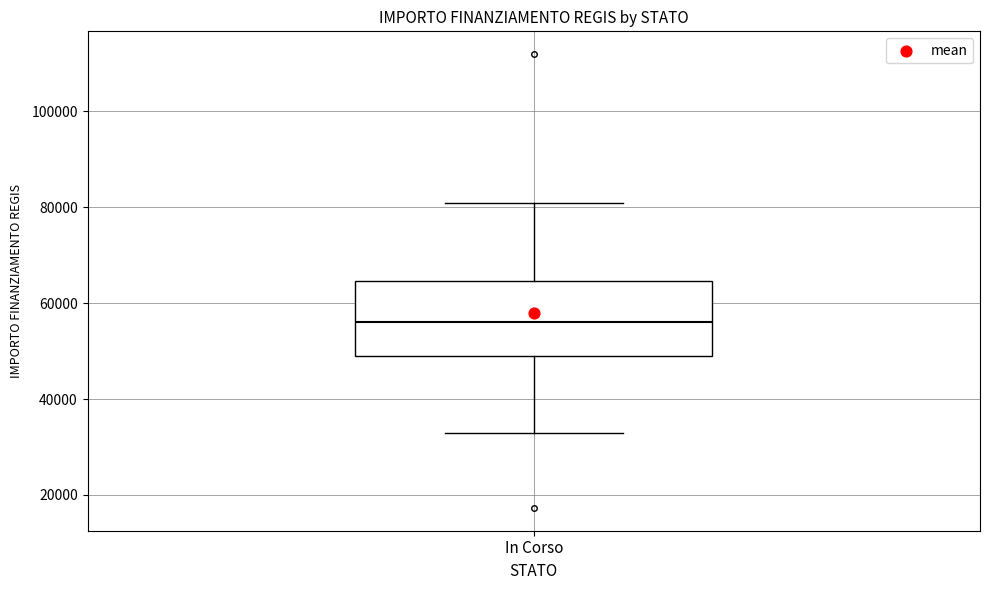

Where does the upper whisker of the box for In Corso end on the y-axis? The values are not printed on the chart, so give them approximately, as read against the axis.

80000